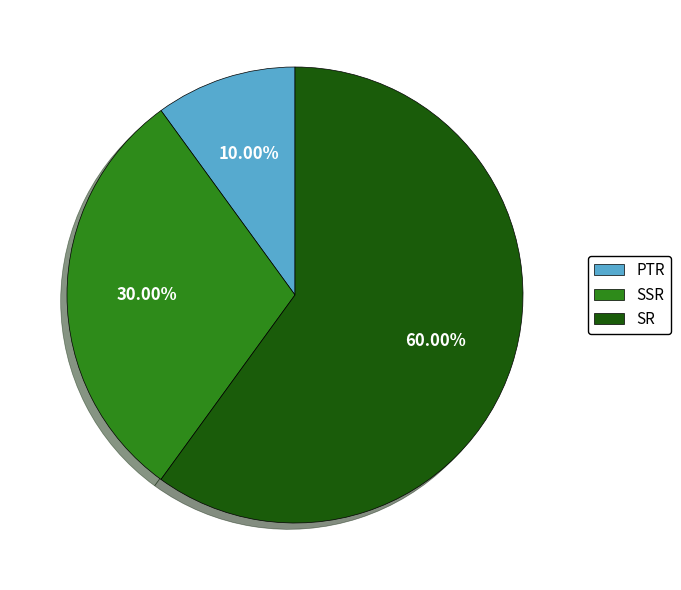

Count the number of slices in the pie.

3